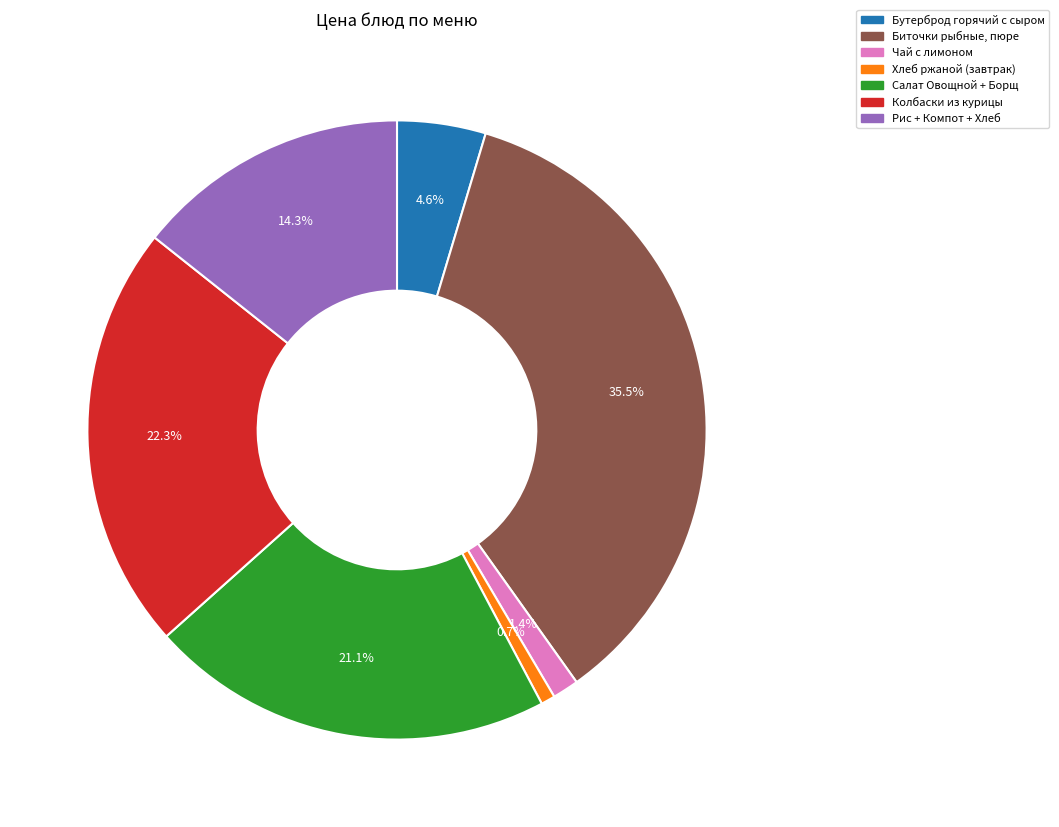

Is there any slice that represents more than half of the pie?

No